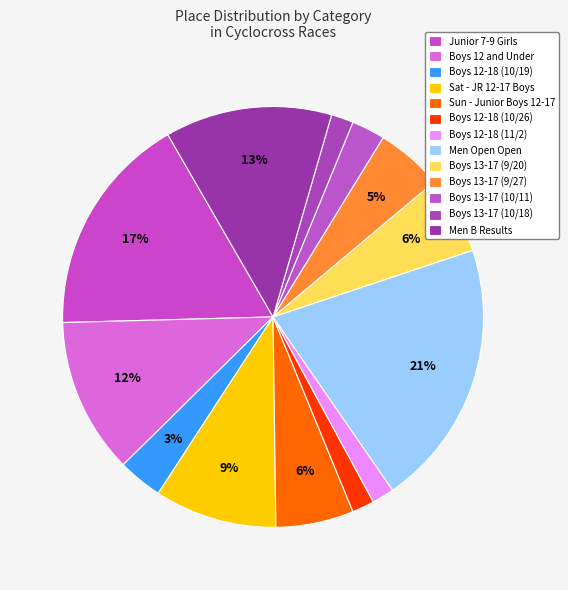

How many slices are in this pie chart?

13